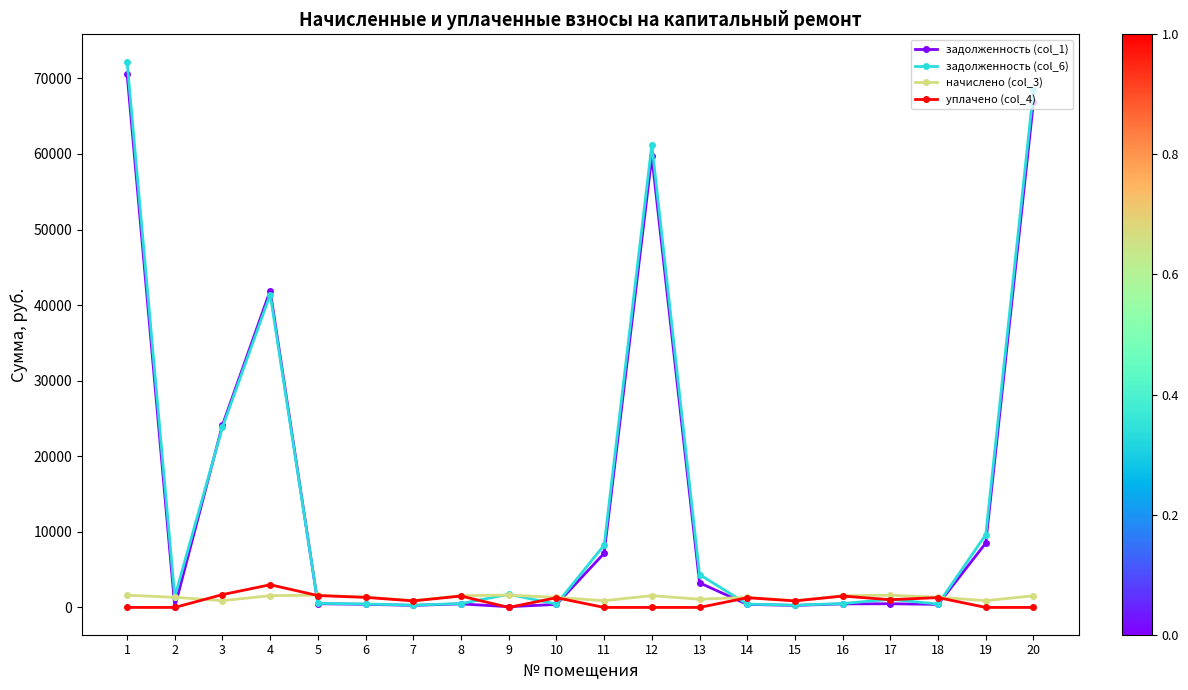

Where is задолженность (col_6) nearest to the value 36254?

4